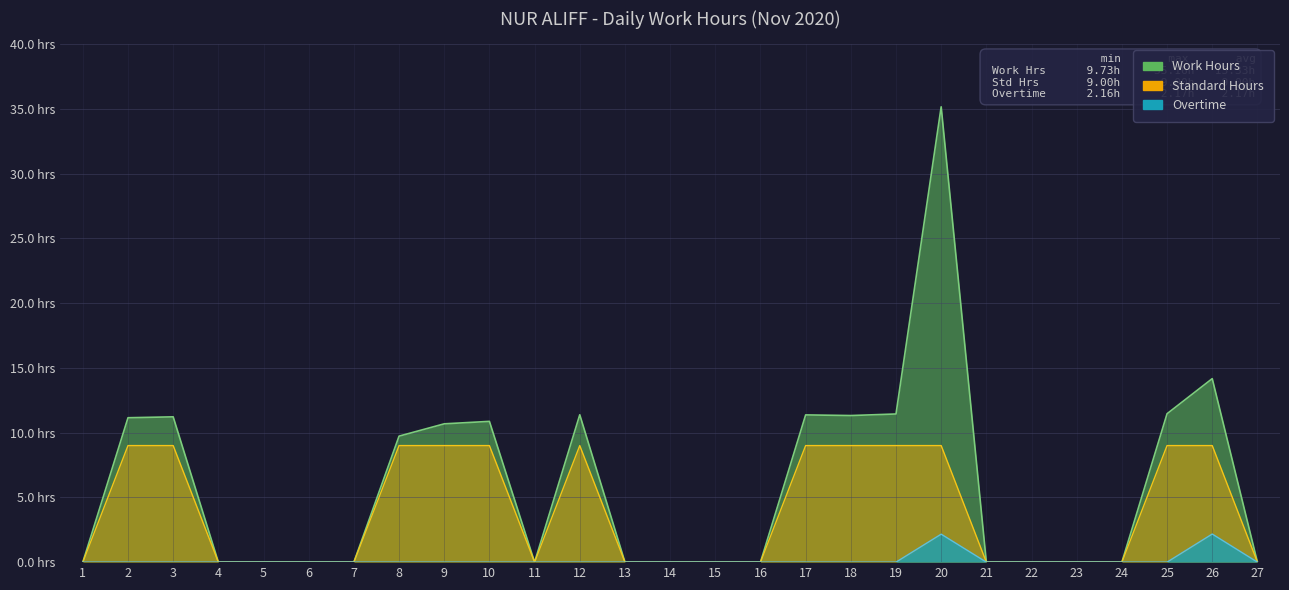

True or false: Standard and Overtime intersect in this chart.

False